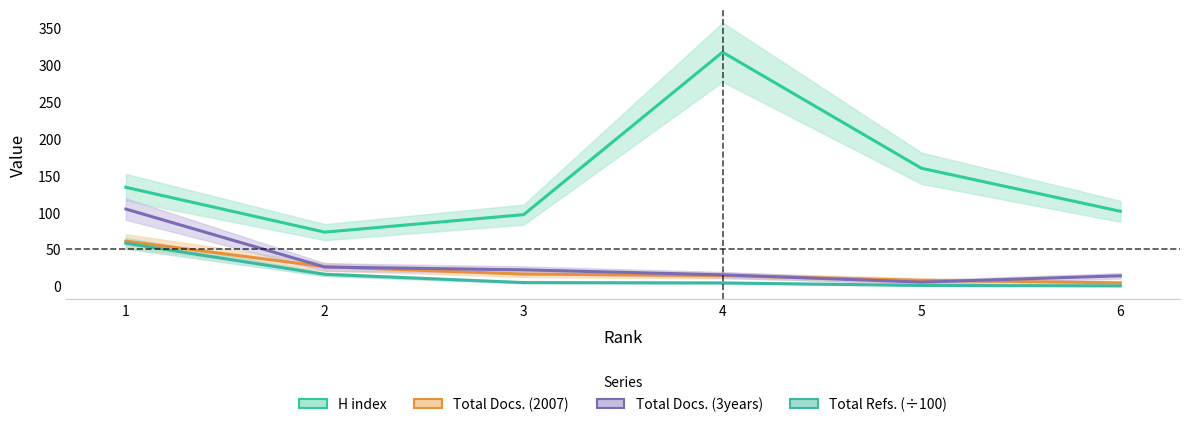

What is the smallest value displayed?

0.5